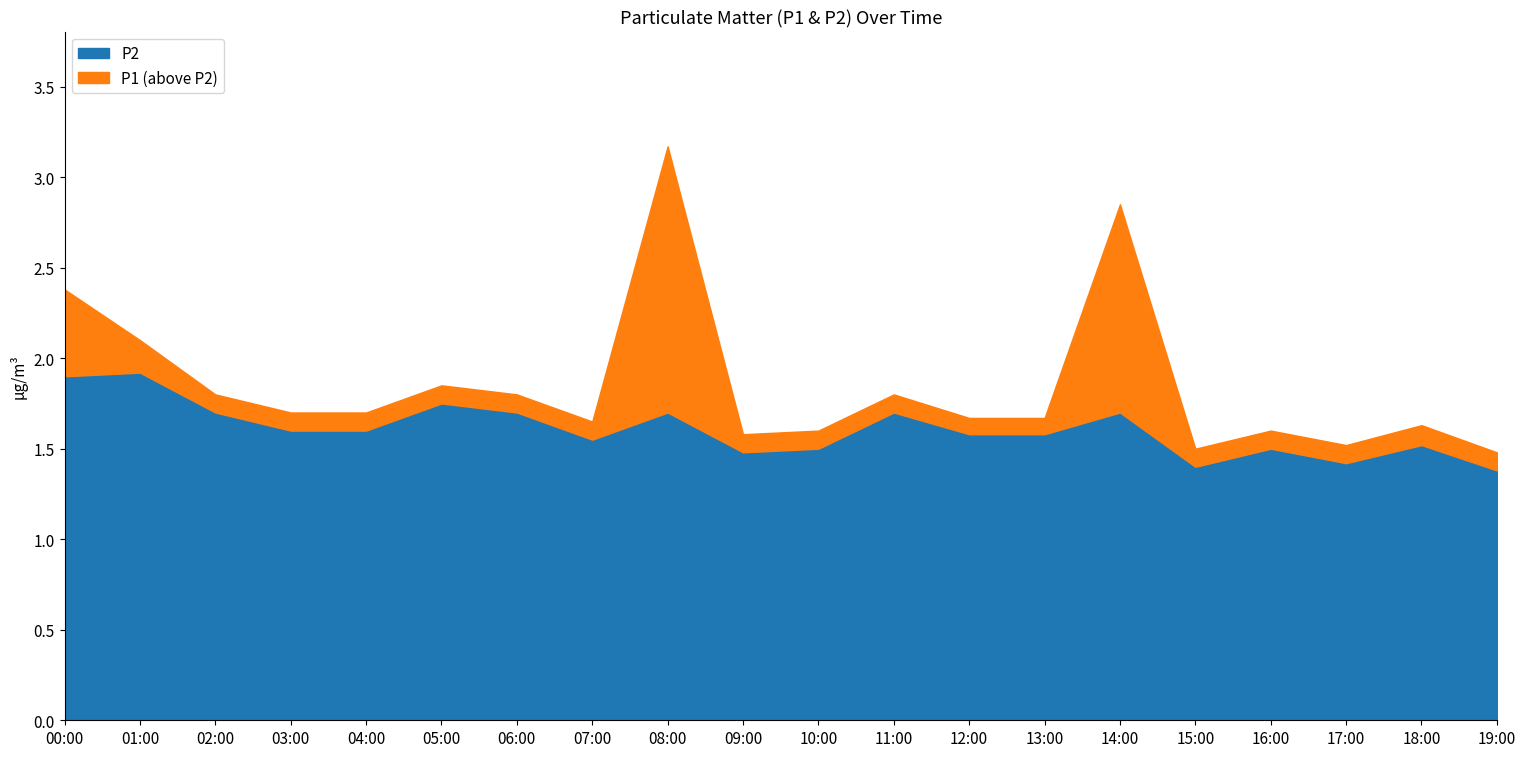

What is the greatest value displayed?

3.2